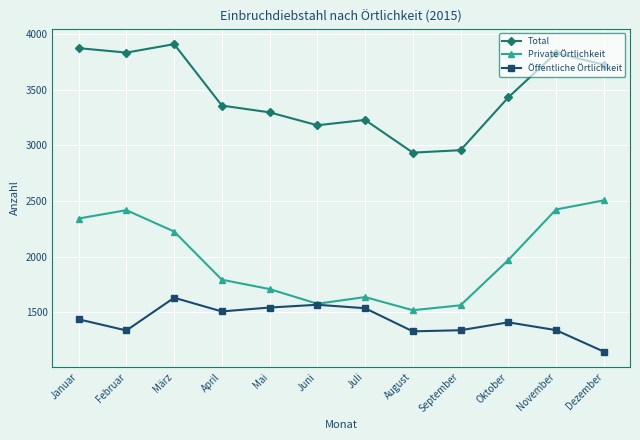

At which label does Total first exceed 3430?

Januar